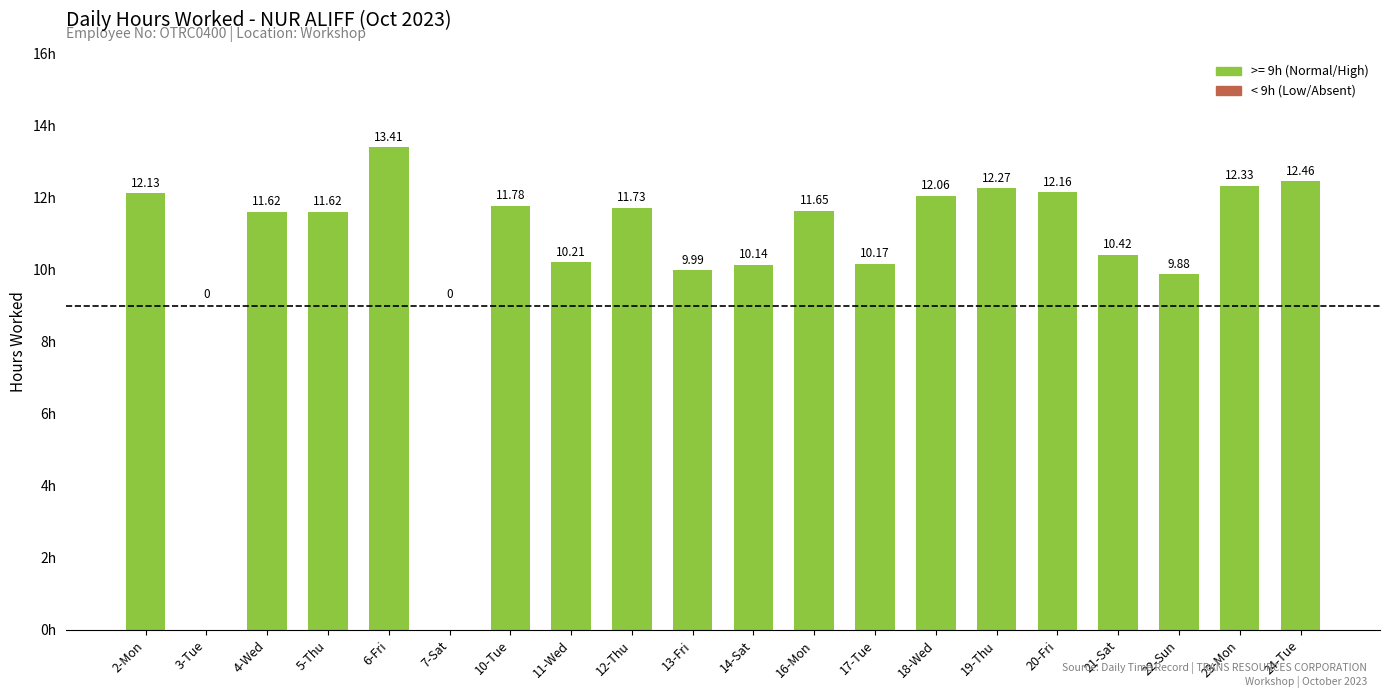

What is the change in value from 23-Mon to 24-Tue?

+0.1